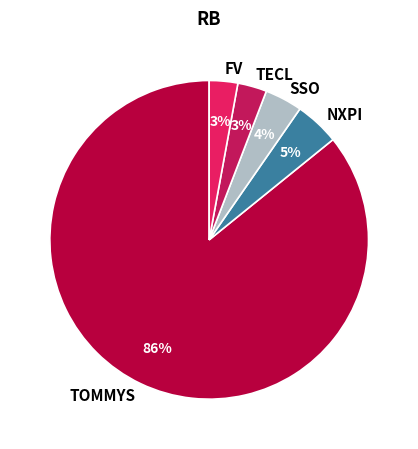

Is there a majority slice in this chart?

Yes